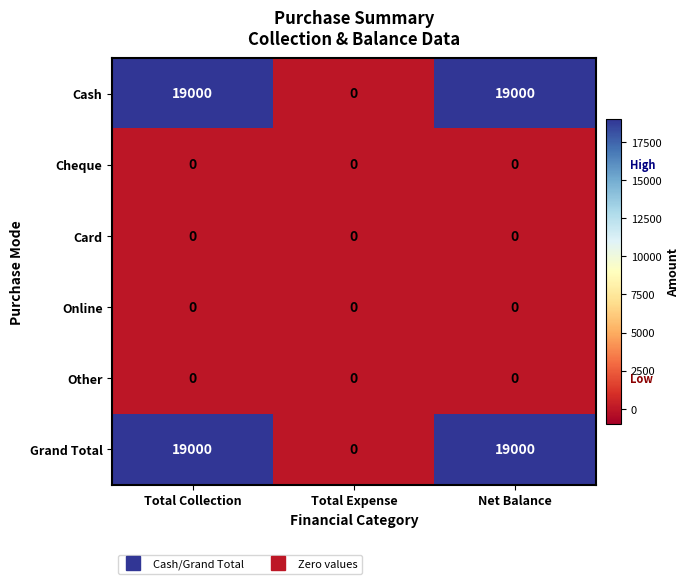

What is the maximum value for Cash?

19000